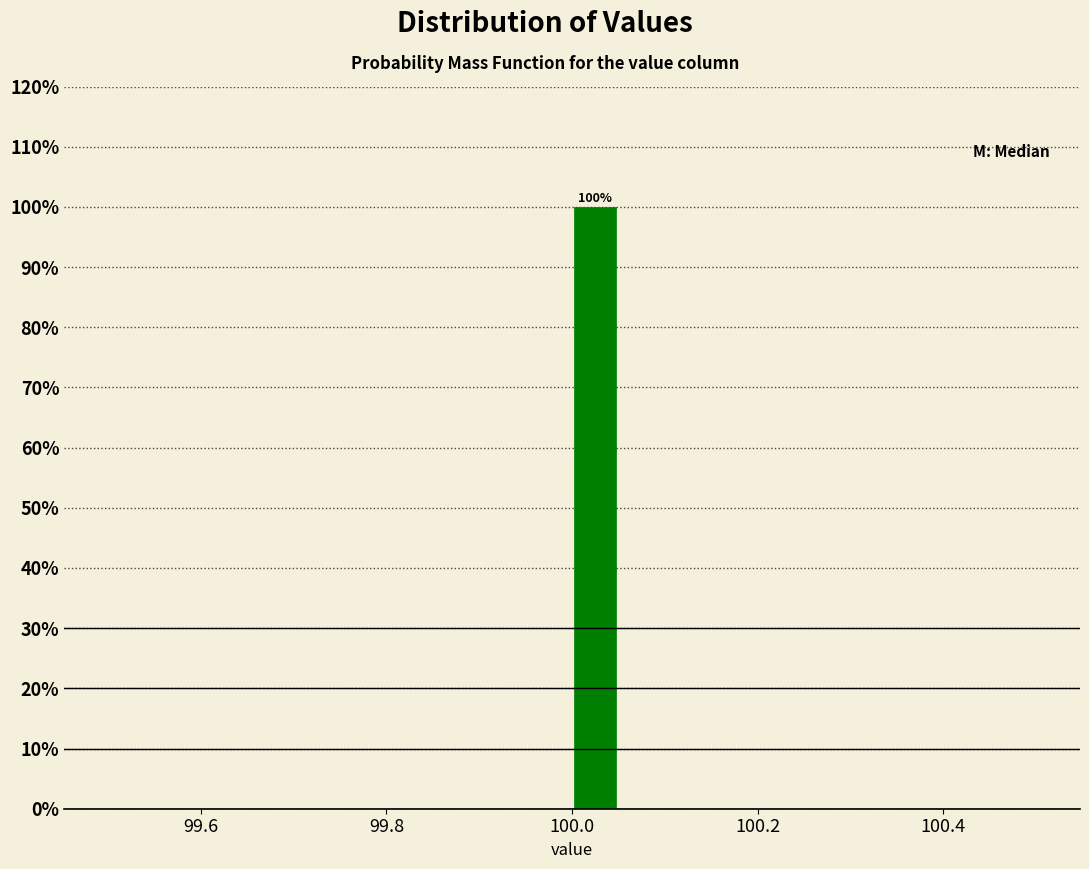

Read against the x-axis, roughly where is the centre of the tallest bar?

100.02